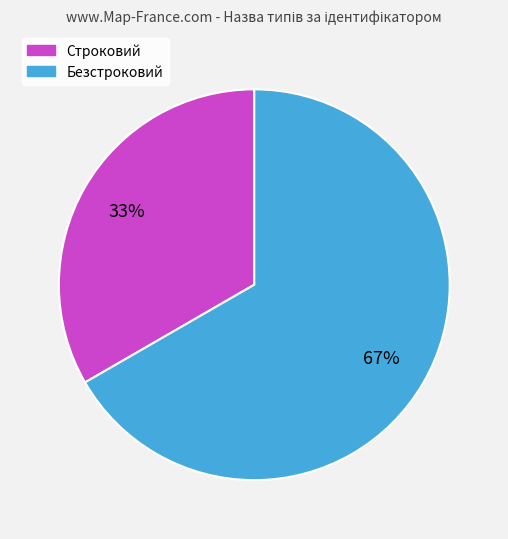

How many segments does this pie chart have?

2